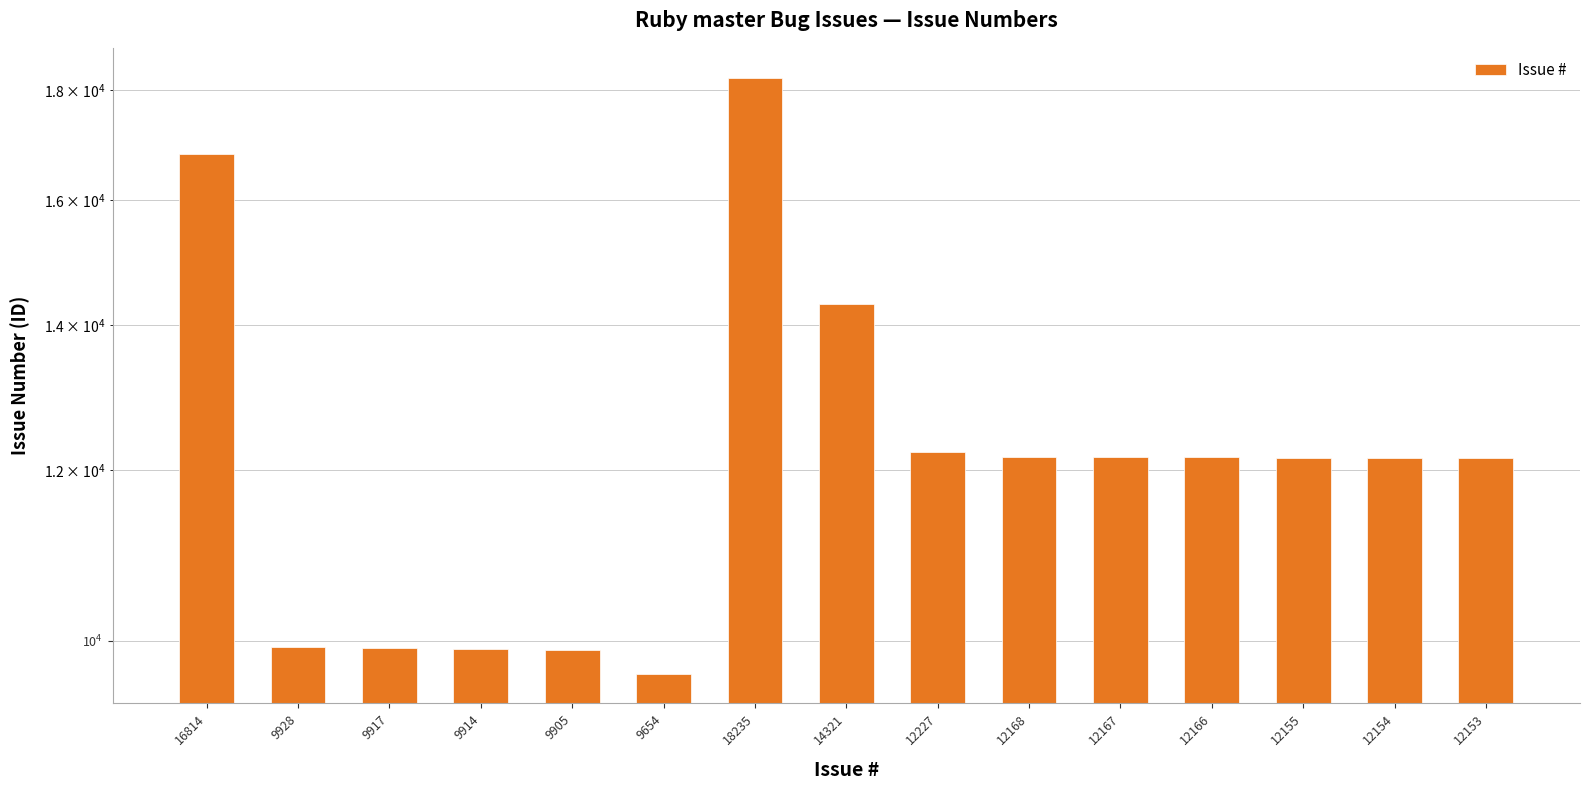

Reading left to right, what are all the values shown in this chart?

16814	9928	9917	9914	9905	9654	18235	14321	12227	12168	12167	12166	12155	12154	12153